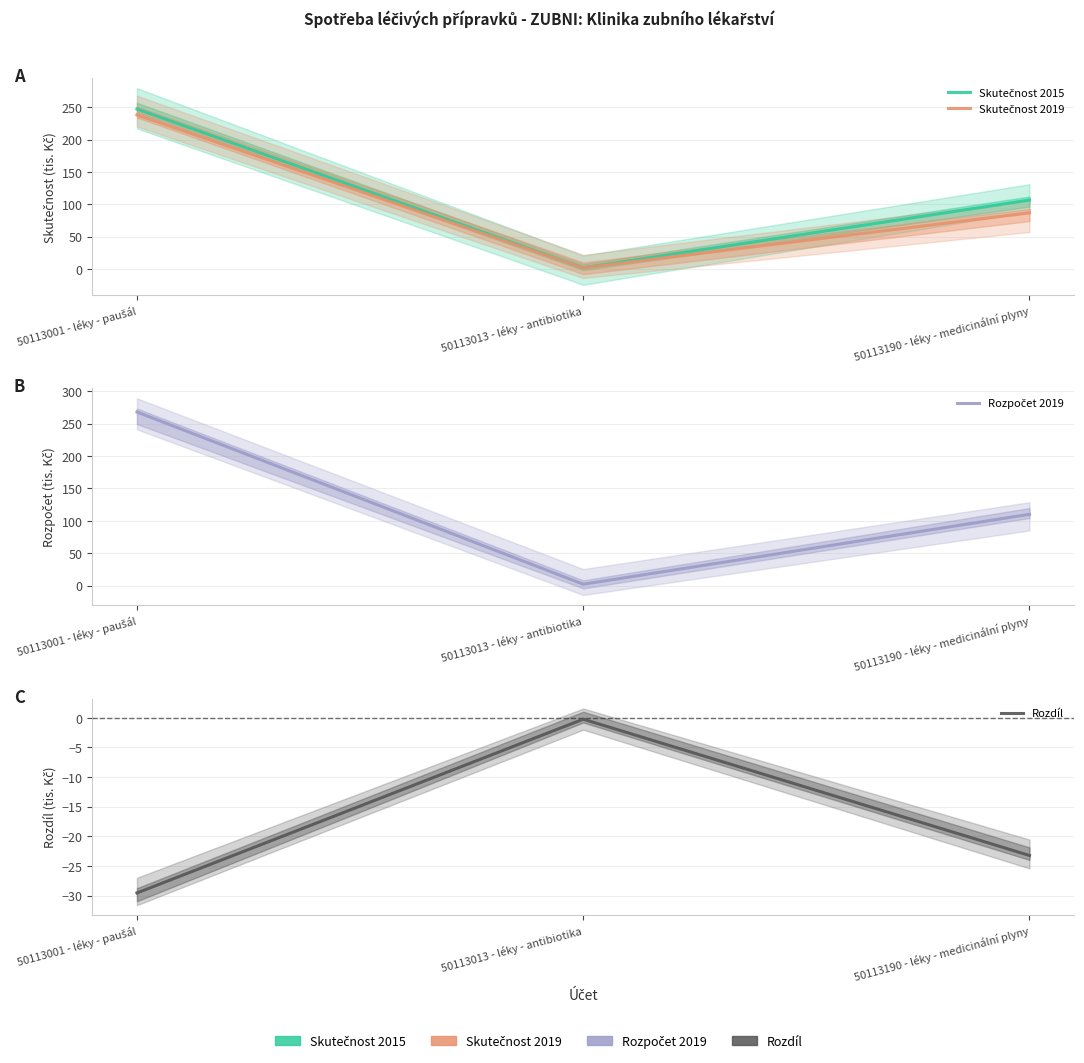

Reading left to right, list all the values displayed in this chart.

Skutečnost 2015: 247.6	1.8	106.7
Skutečnost 2019: 238.4	1.8	86.8
Rozpočet 2019: 268.0	2.0	110.0
Rozdíl: -29.6	-0.2	-23.2